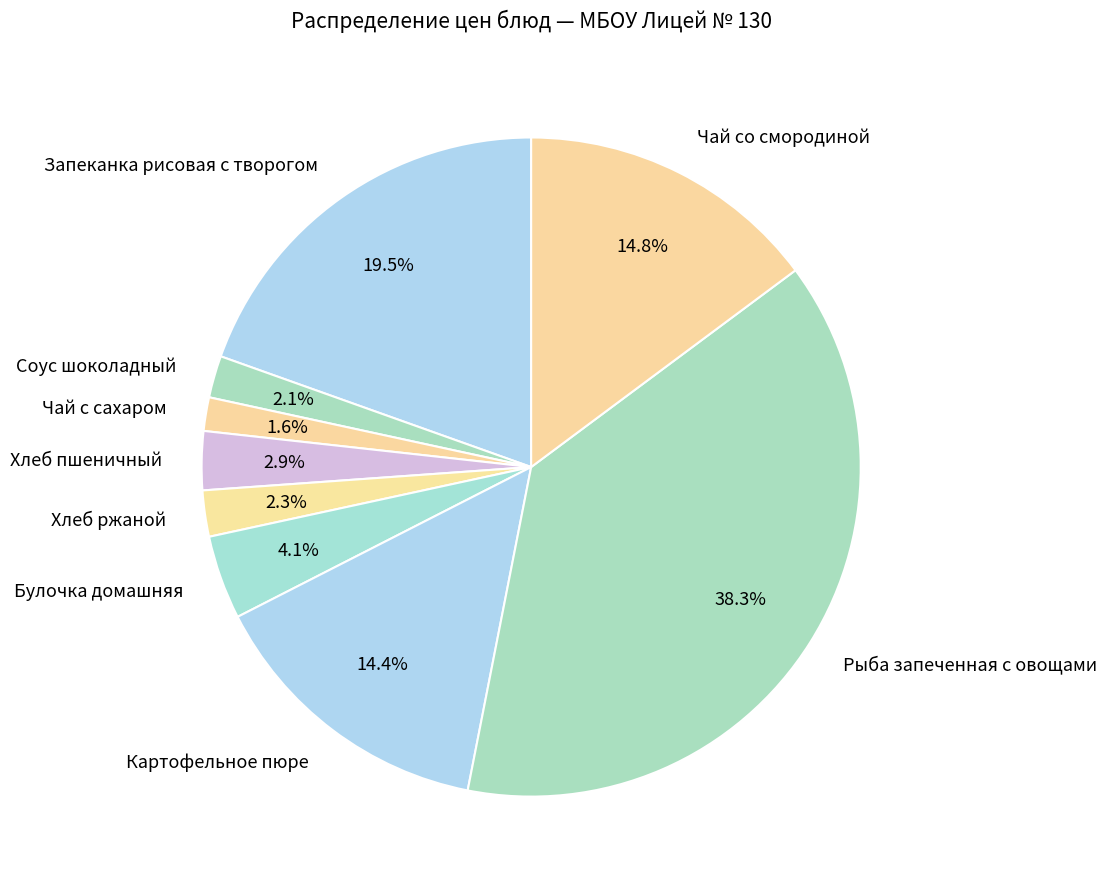

To the nearest percent, what is the average slice percentage?

11%